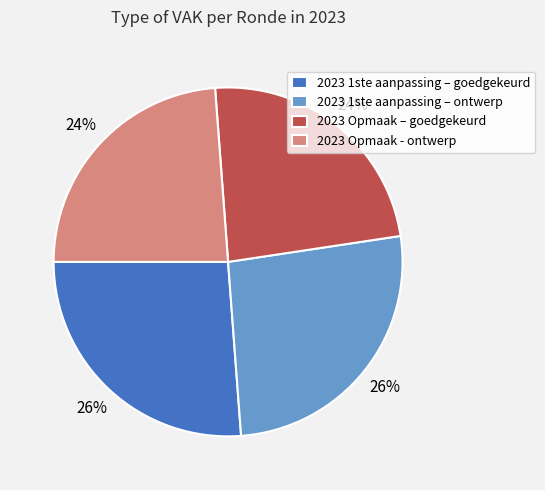

To the nearest percent, what percentage of the pie is 2023 Opmaak – goedgekeurd?

24%